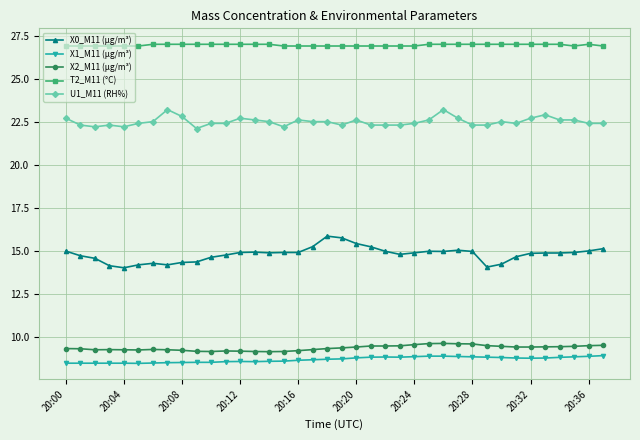

What is the value of the X2_M11 (μg/m³) point at the 6th from the left?

9.2